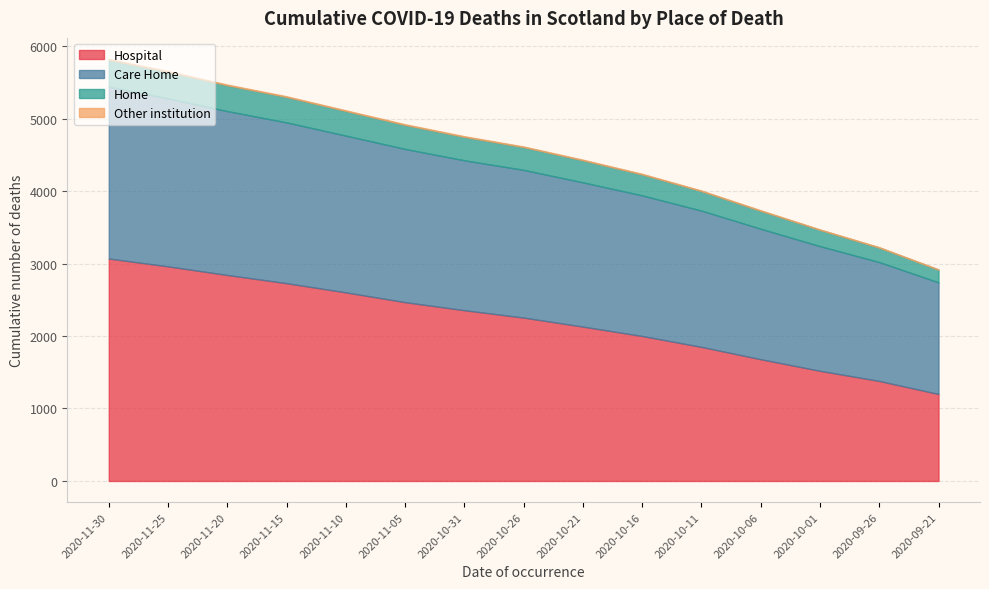

How many lines are shown in the chart?

4